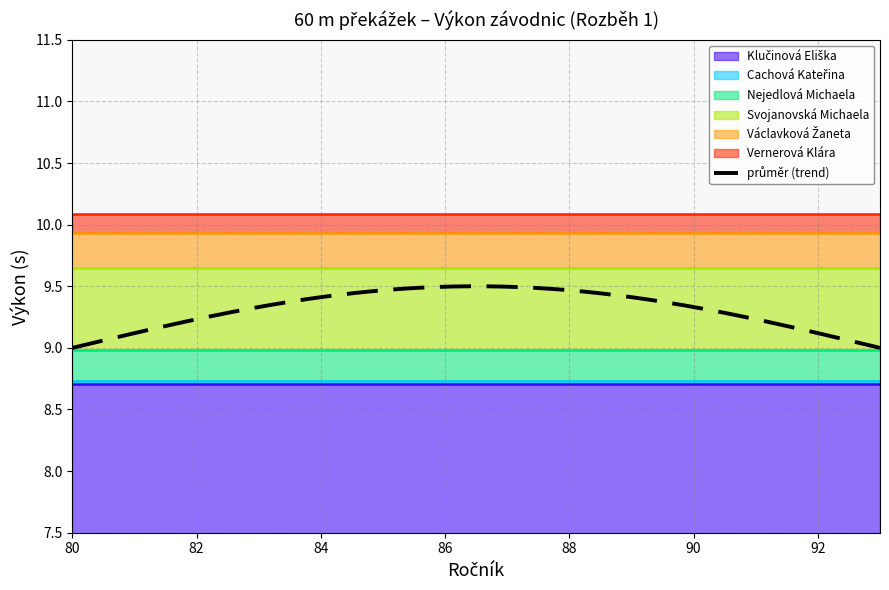

What is the average value of the Václavková Žaneta series?

9.9